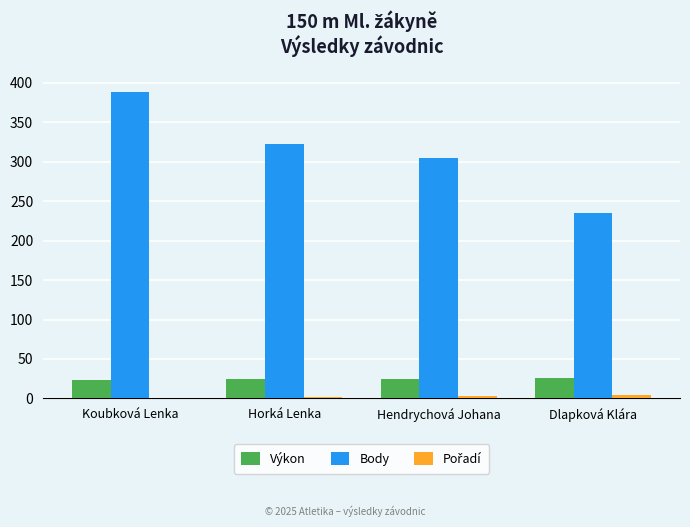

Is it true that Body equals 235.0 at Dlapková Klára?

True